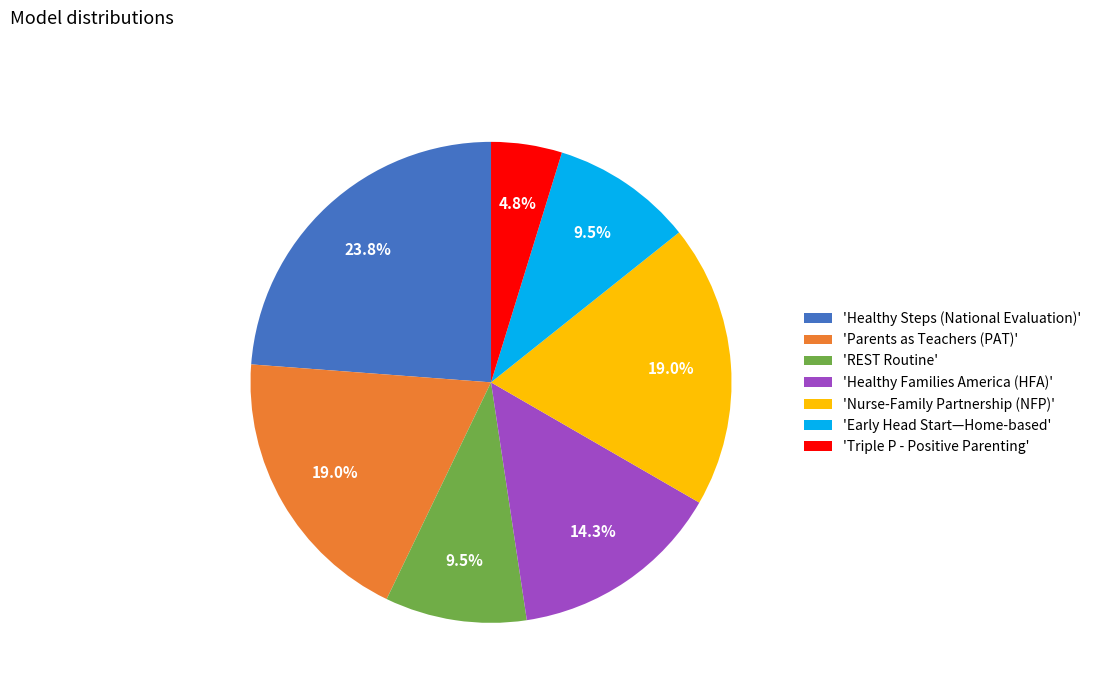

Which slice is the largest?

'Healthy Steps (National Evaluation)'